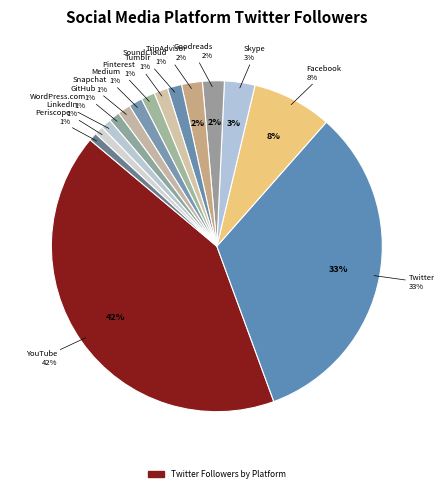

To the nearest percent, what is the average slice percentage?

7%